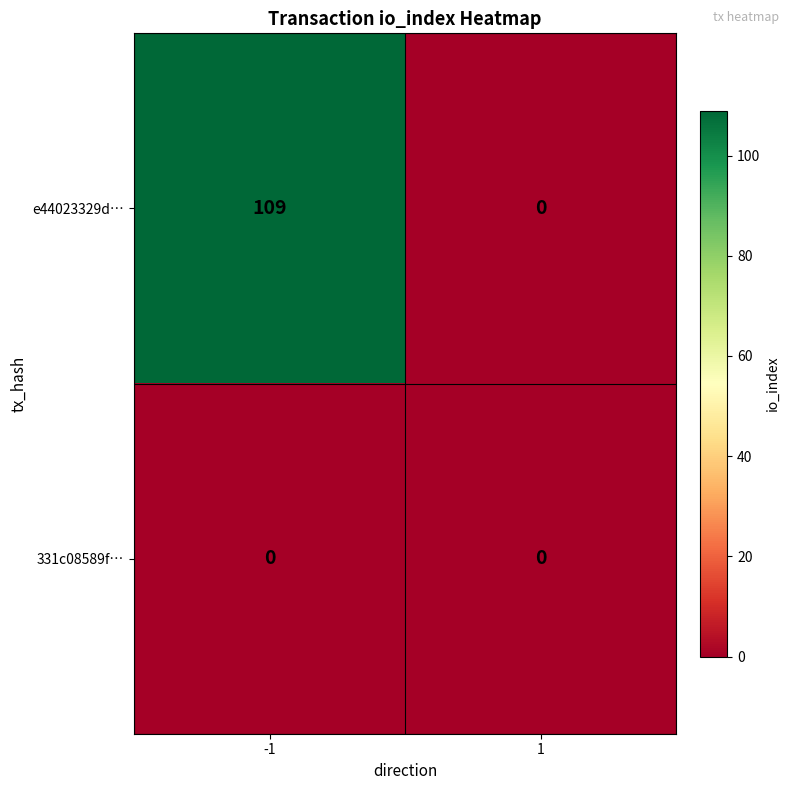

What is the sum of all e44023329d… values?

109